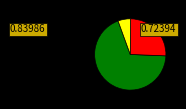

How many segments does this pie chart have?

3